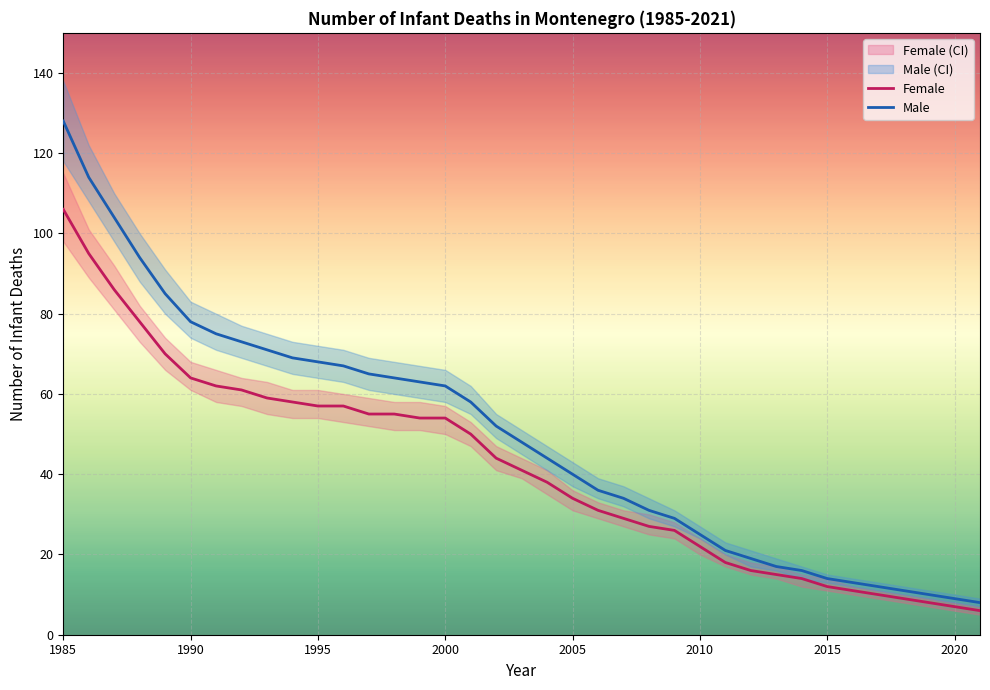

What is the approximate value of Male_High at 2019, to the nearest 5?

10